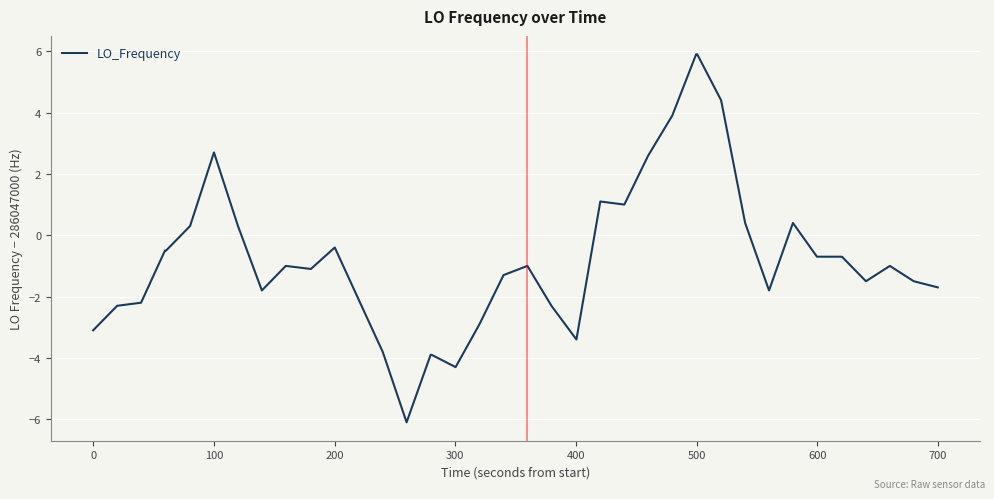

How many lines are shown in the chart?

1